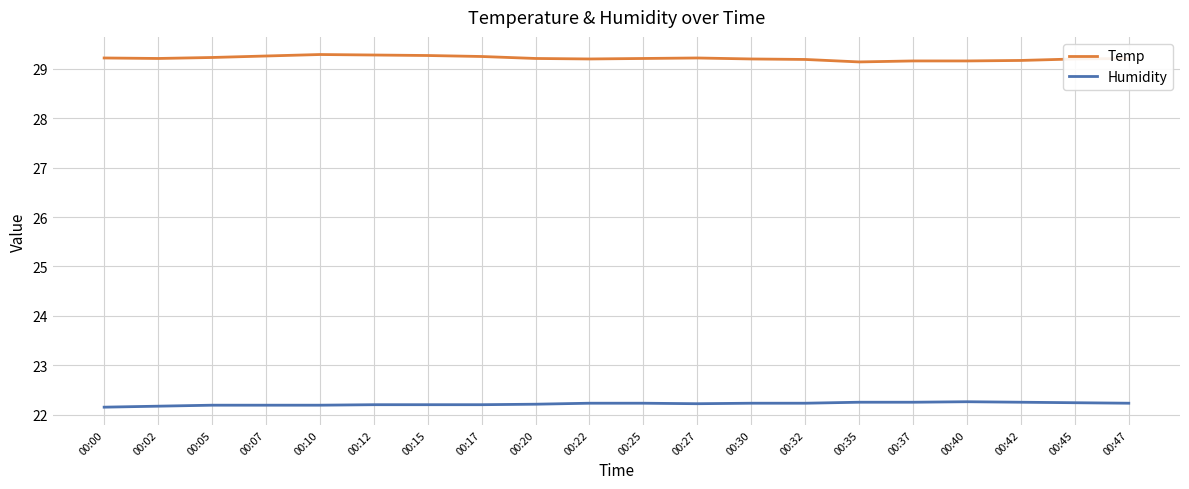

Is it true that Humidity equals 22.2 at 00:10?

True